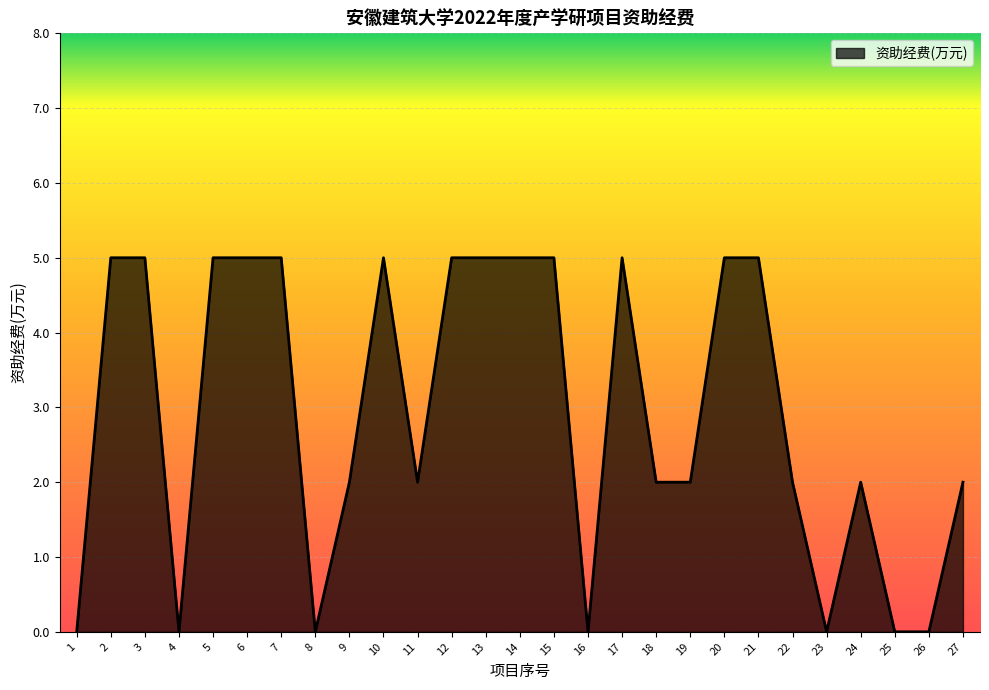

The chart shows a value of 5 at 2. True or false?

True